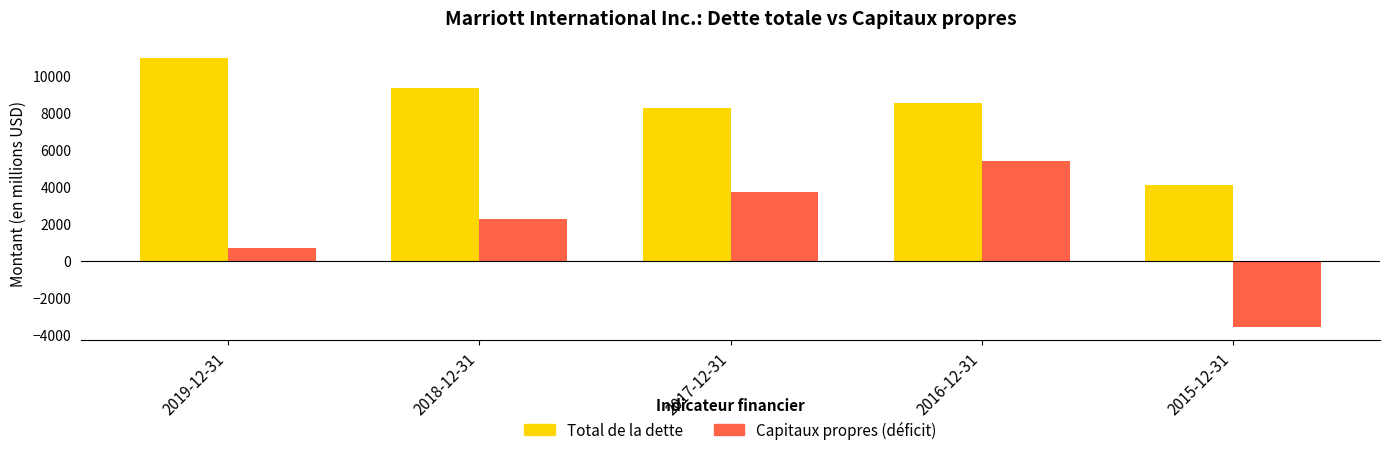

The value of Total de la dette at 2015-12-31 is 4107. True or false?

True